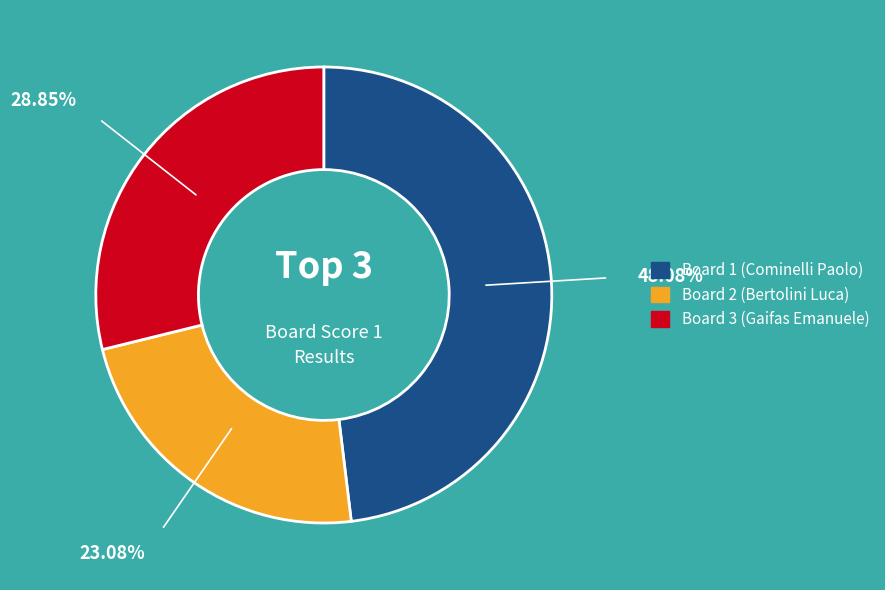

How many slices are in this pie chart?

3